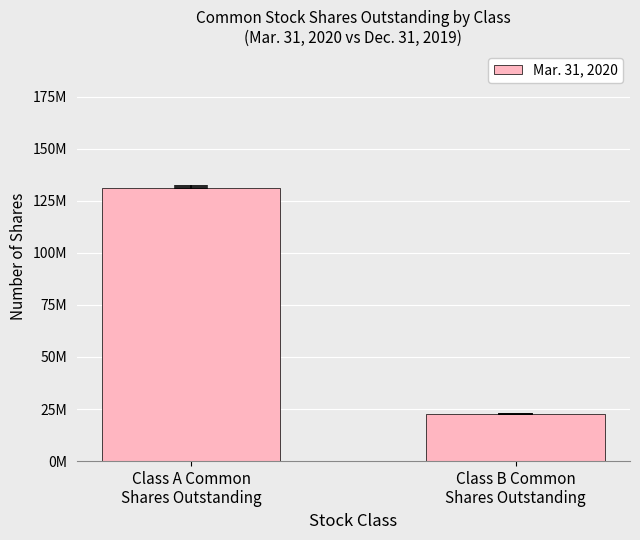

List the labels in order of value, smallest first.

Class B Common
Shares Outstanding, Class A Common
Shares Outstanding